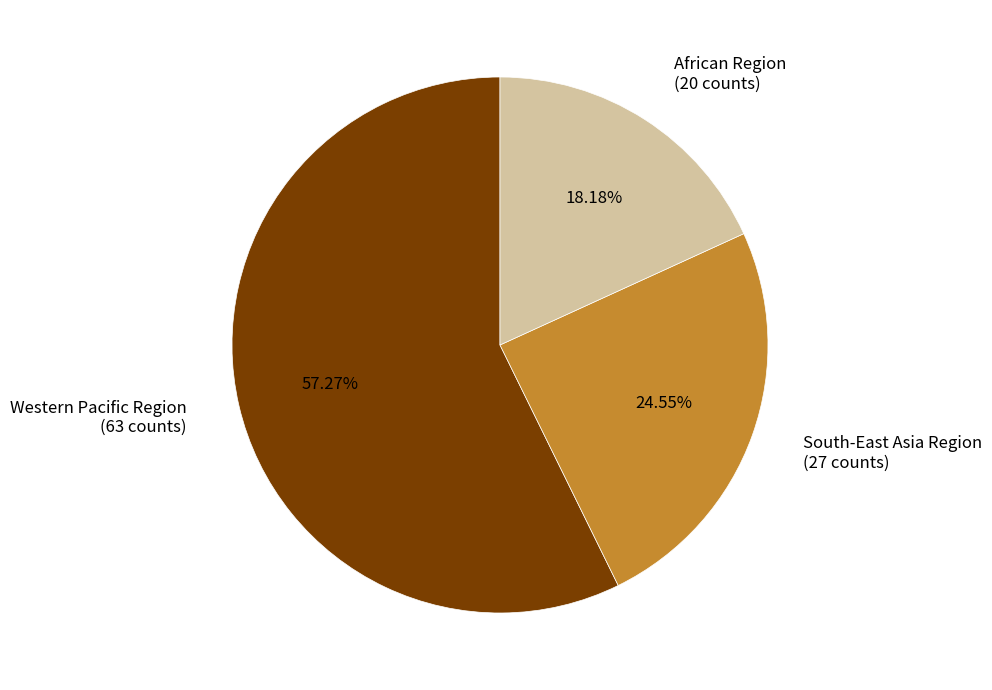

Count the number of slices in the pie.

3